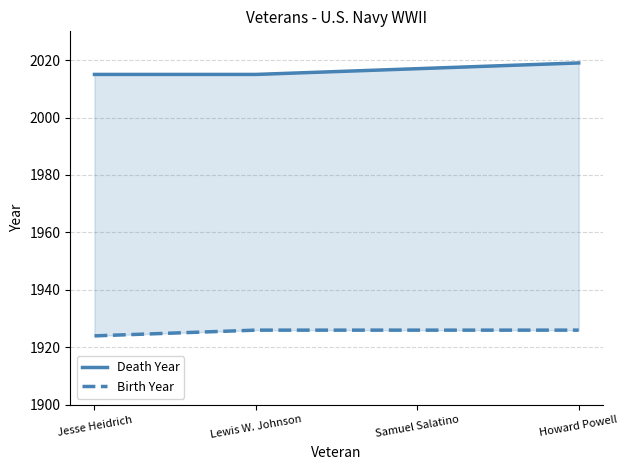

What is the sum of all Birth Year values?

7702